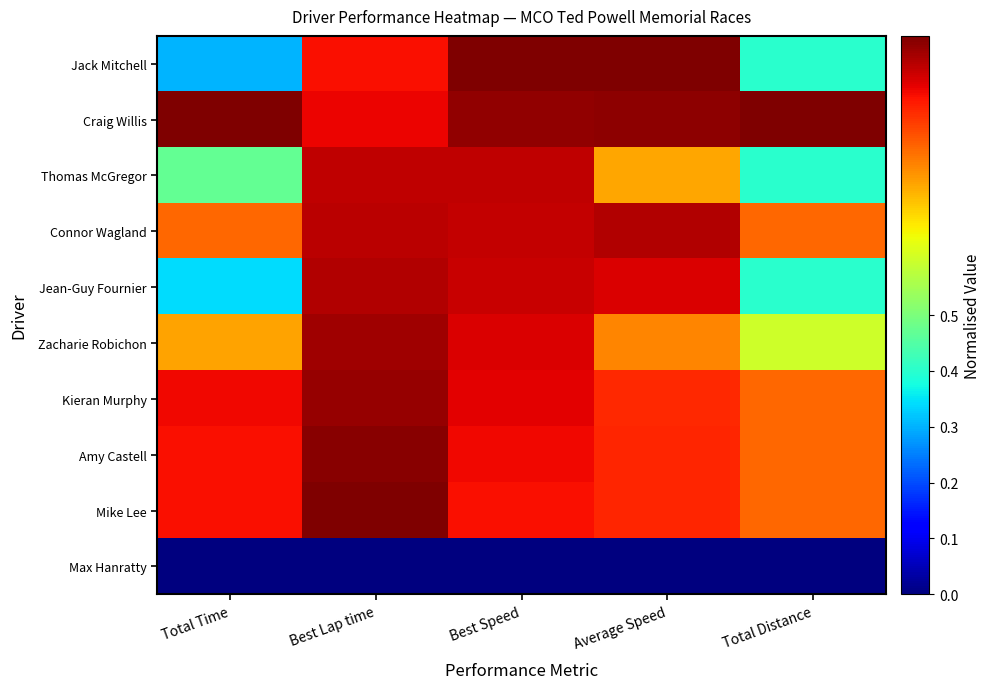

Reading left to right, transcribe all the data shown in this chart.

Jack Mitchell: Total Time=0.3	Best Lap time=0.9	Best Speed=1.0	Average Speed=1.0	Total Distance=0.4
Craig Willis: Total Time=1.0	Best Lap time=0.9	Best Speed=1.0	Average Speed=1.0	Total Distance=1.0
Thomas McGregor: Total Time=0.5	Best Lap time=0.9	Best Speed=0.9	Average Speed=0.7	Total Distance=0.4
Connor Wagland: Total Time=0.8	Best Lap time=0.9	Best Speed=0.9	Average Speed=1.0	Total Distance=0.8
Jean-Guy Fournier: Total Time=0.3	Best Lap time=1.0	Best Speed=0.9	Average Speed=0.9	Total Distance=0.4
Zacharie Robichon: Total Time=0.7	Best Lap time=1.0	Best Speed=0.9	Average Speed=0.8	Total Distance=0.6
Kieran Murphy: Total Time=0.9	Best Lap time=1.0	Best Speed=0.9	Average Speed=0.9	Total Distance=0.8
Amy Castell: Total Time=0.9	Best Lap time=1.0	Best Speed=0.9	Average Speed=0.9	Total Distance=0.8
Mike Lee: Total Time=0.9	Best Lap time=1.0	Best Speed=0.9	Average Speed=0.9	Total Distance=0.8
Max Hanratty: Total Time=0.0	Best Lap time=0.0	Best Speed=0.0	Average Speed=0.0	Total Distance=0.0